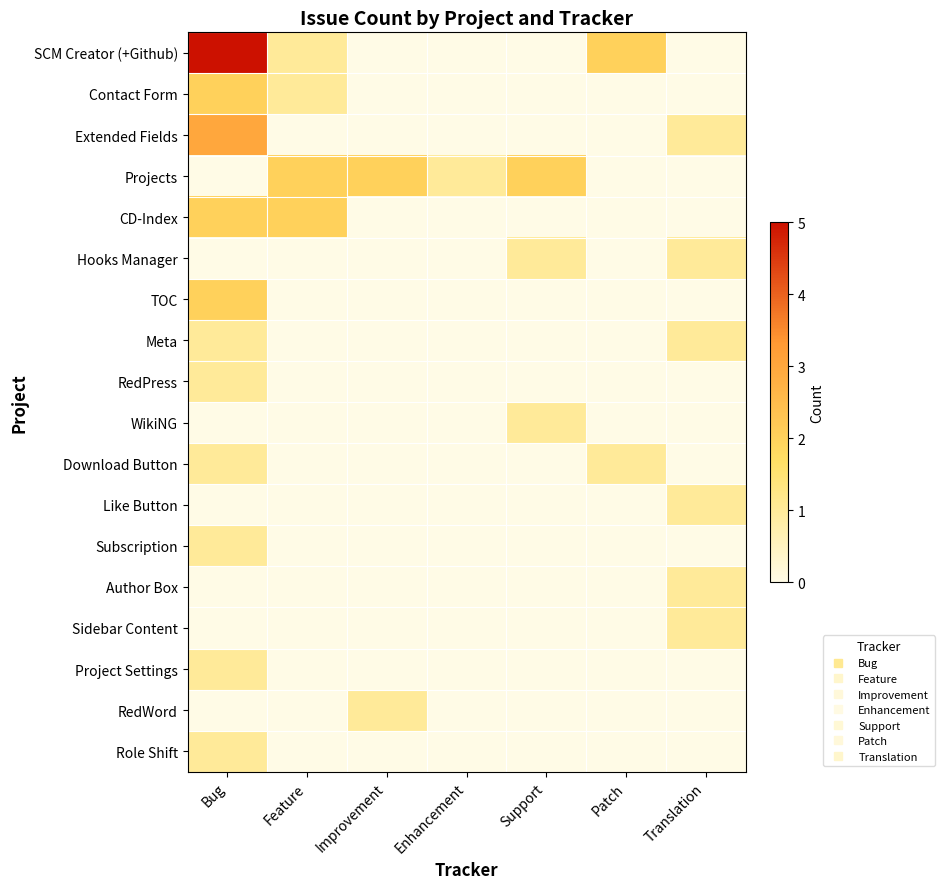

Which series changed the most between Feature and Patch?

Projects